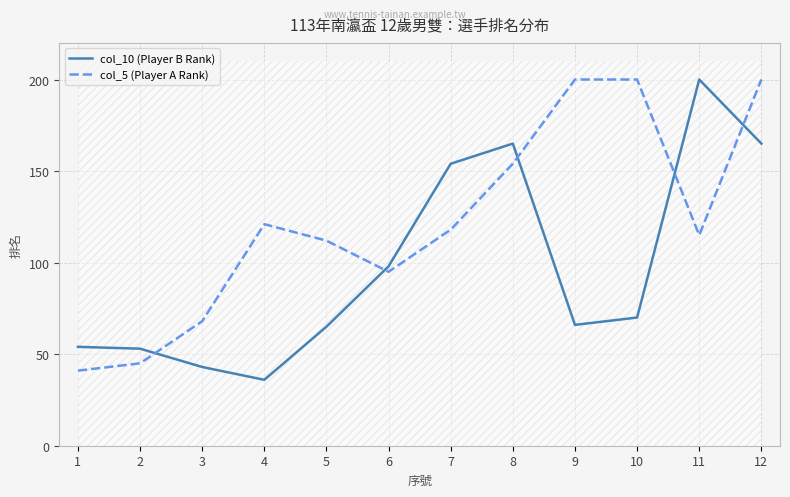

What is the sum of all col_10 (Player B Rank) values?

1169